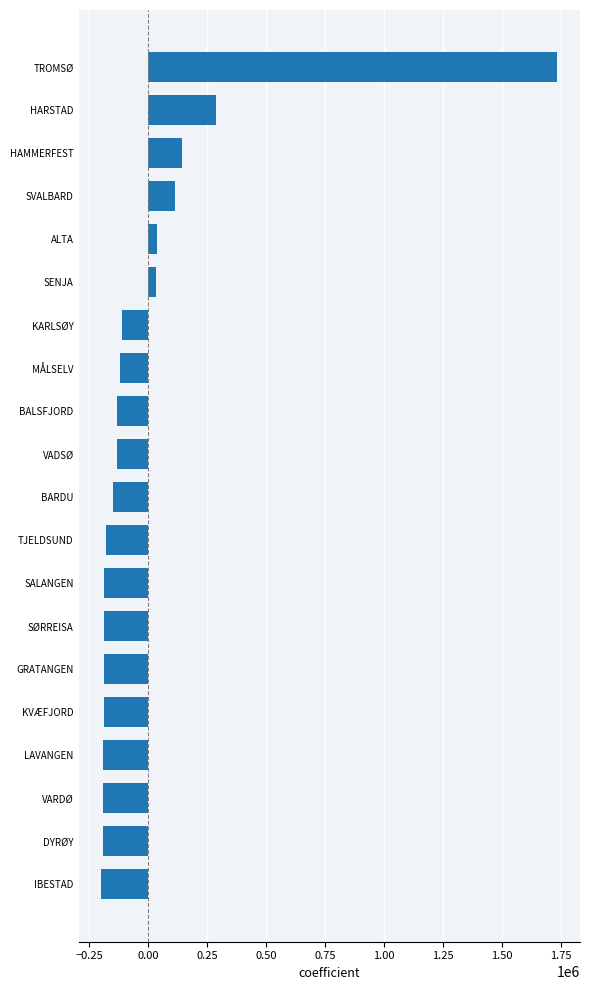

What is the difference between the values at DYRØY and SVALBARD?

307221.0